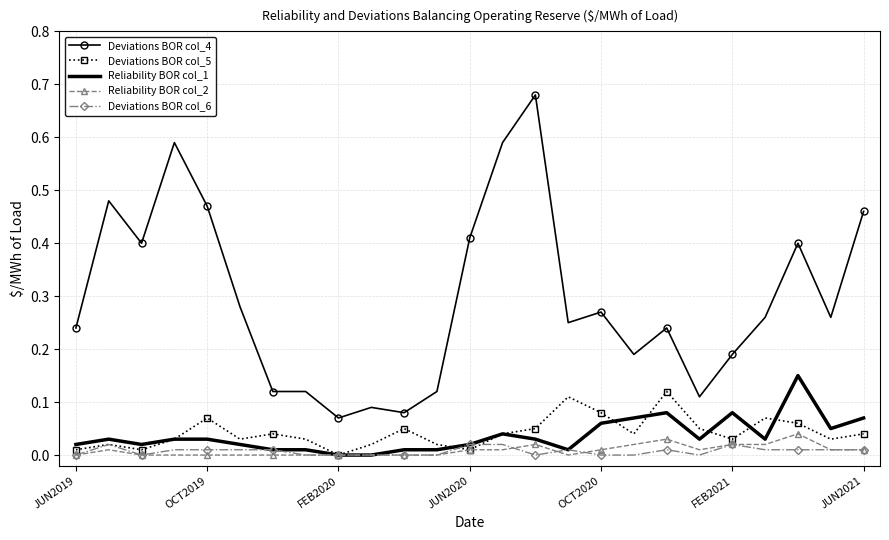

True or false: Deviations BOR col_5 and Deviations BOR col_4 intersect in this chart.

False